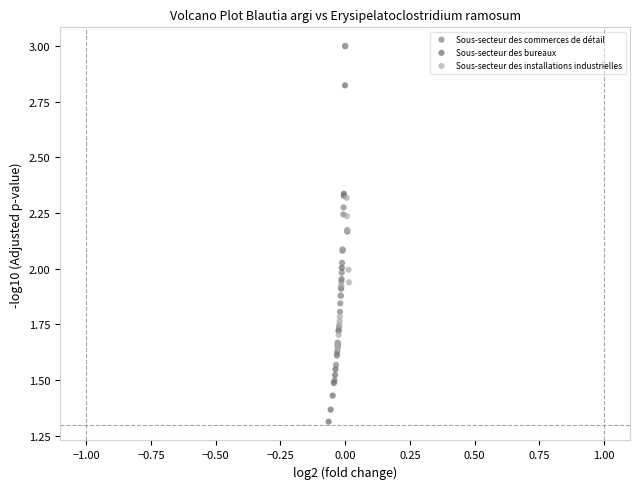

Which series reaches the minimum Y coordinate?

Sous-secteur des bureaux